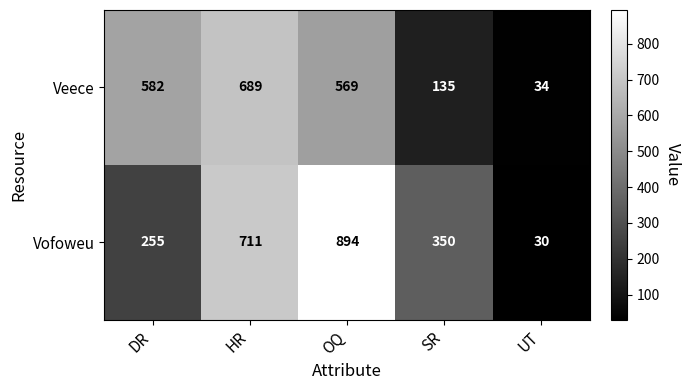

Reading right to left, list all the values displayed in this chart.

Veece: 34	135	569	689	582
Vofoweu: 30	350	894	711	255